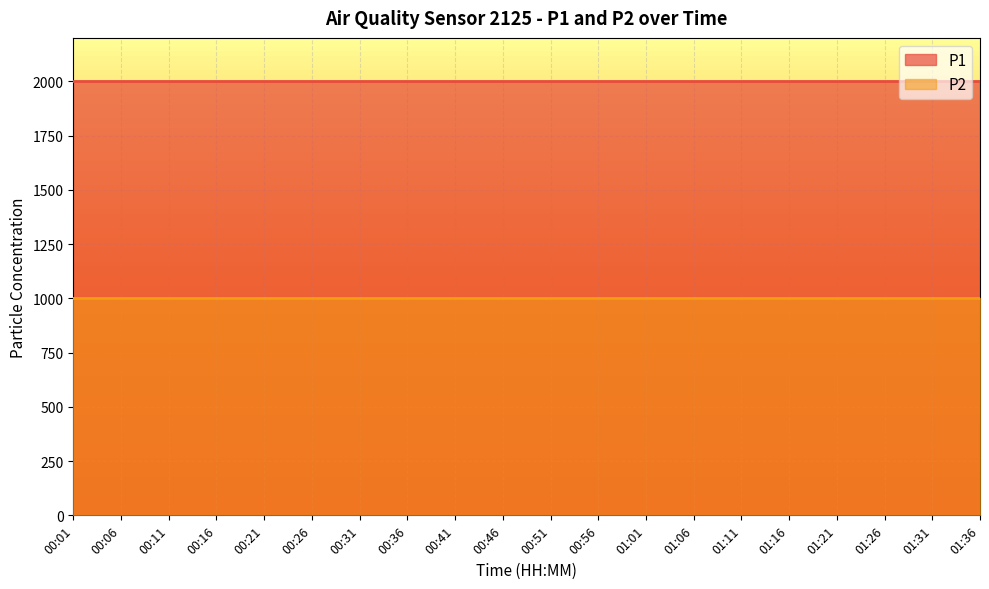

What is the approximate value of P1 at 00:01?

1999.9